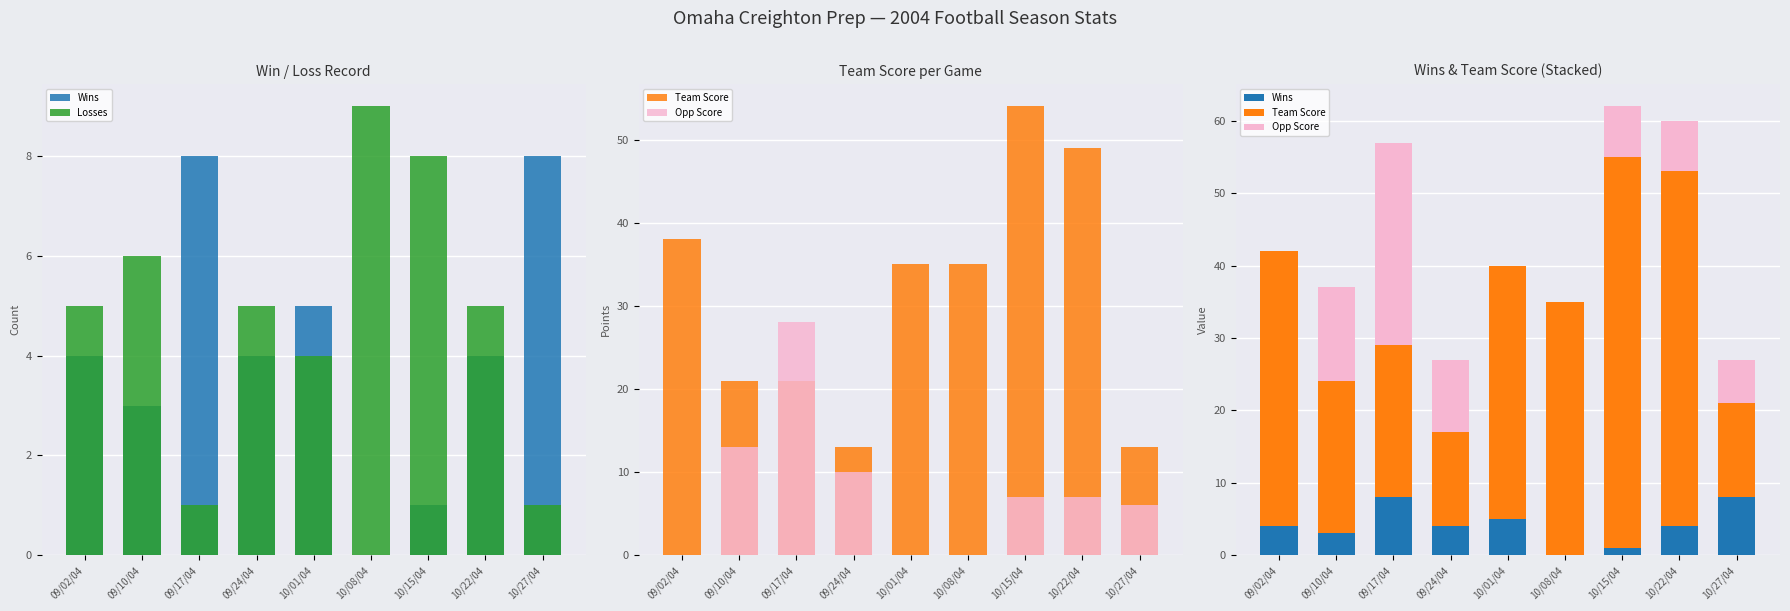

Reading right to left, list all the values displayed in this chart.

Wins: 10/27/04=8	10/22/04=4	10/15/04=1	10/08/04=0	10/01/04=5	09/24/04=4	09/17/04=8	09/10/04=3	09/02/04=4
Losses: 10/27/04=1	10/22/04=5	10/15/04=8	10/08/04=9	10/01/04=4	09/24/04=5	09/17/04=1	09/10/04=6	09/02/04=5
Team Score: 10/27/04=13	10/22/04=49	10/15/04=54	10/08/04=35	10/01/04=35	09/24/04=13	09/17/04=21	09/10/04=21	09/02/04=38
Opp Score: 10/27/04=6	10/22/04=7	10/15/04=7	10/08/04=0	10/01/04=0	09/24/04=10	09/17/04=28	09/10/04=13	09/02/04=0